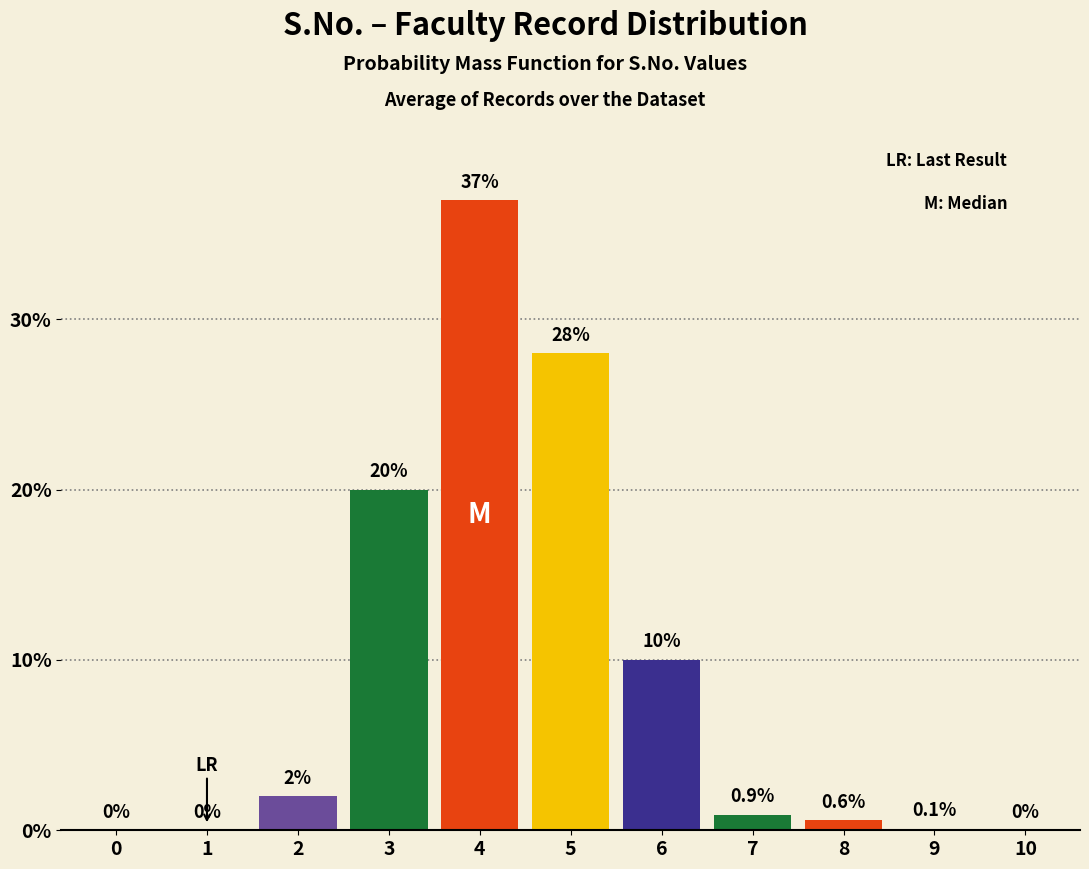

Reading left to right, list all the values displayed in this chart.

0=0.0	1=0.0	2=2.0	3=20.0	4=37.0	5=28.0	6=10.0	7=0.9	8=0.6	9=0.1	10=0.0